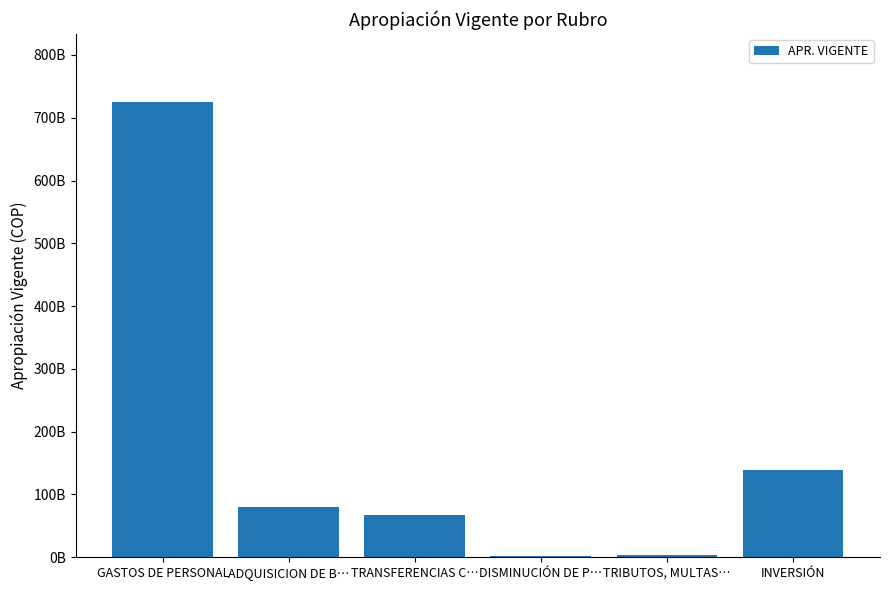

How many values are below 79878000000?

3